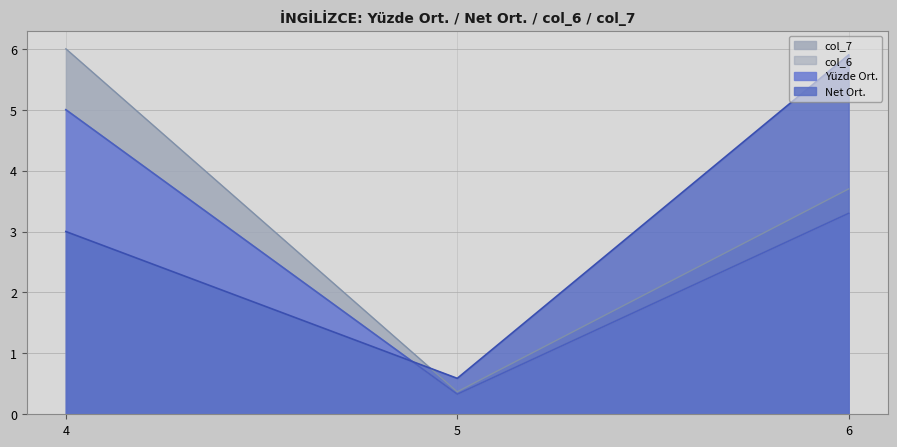

Which category has the highest value across all series?

4